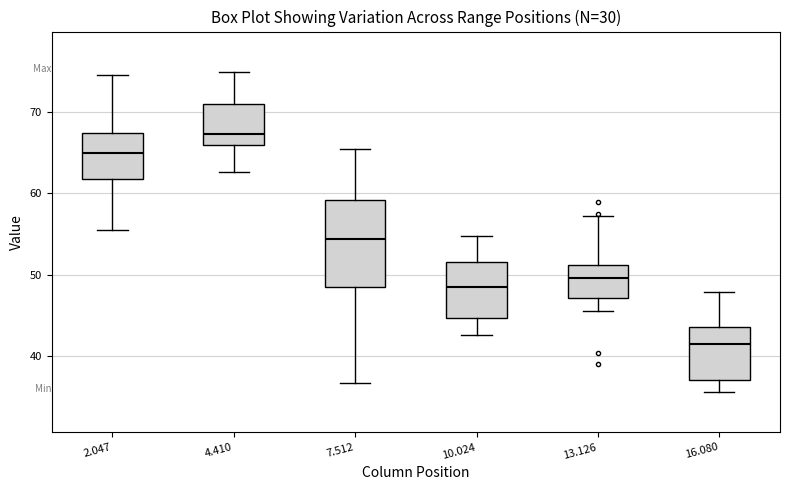

Reading left to right, read every box against the y-axis: the position of its median line, the range the box covers, and the ends of its whiskers. The values are not printed on the chart, so give them approximately, as read against the axis.

2.047: median 65, box 62 to 67, whiskers 56 to 75
4.410: median 67, box 66 to 71, whiskers 63 to 75
7.512: median 54, box 48 to 59, whiskers 37 to 65
10.024: median 48, box 45 to 52, whiskers 43 to 55
13.126: median 50, box 47 to 51, whiskers 46 to 57
16.080: median 41, box 37 to 44, whiskers 36 to 48